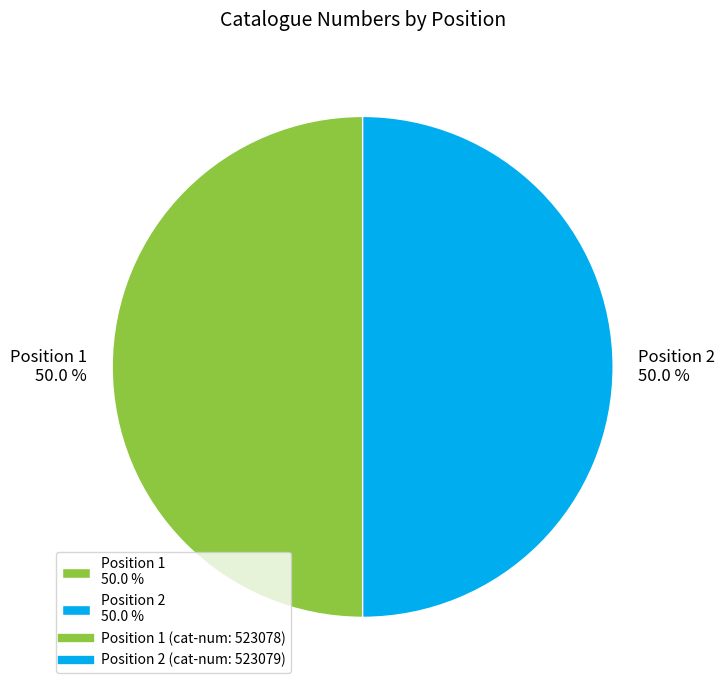

What is the ratio of the value at Position 1 50.0 % to the value at Position 2 50.0 %?

1.0